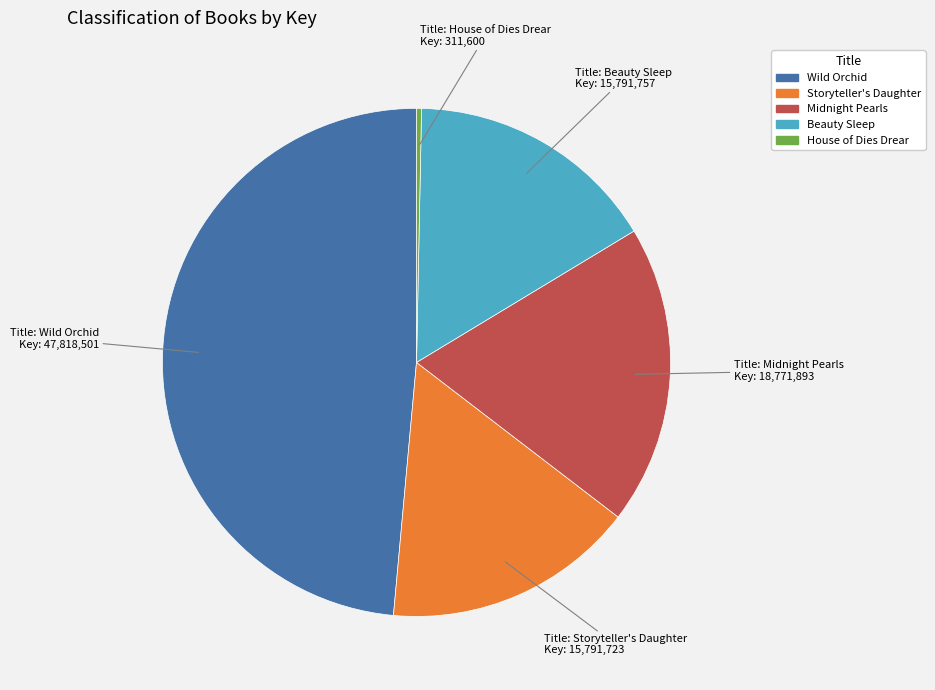

Which category has the biggest portion of the pie?

Wild Orchid